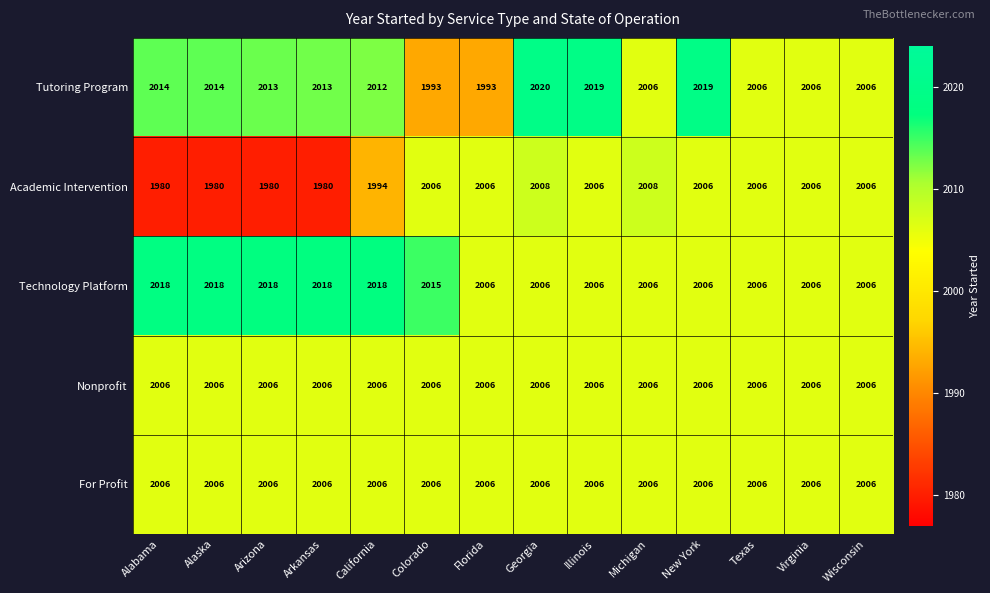

The value of Academic Intervention at Texas is 3593. True or false?

False